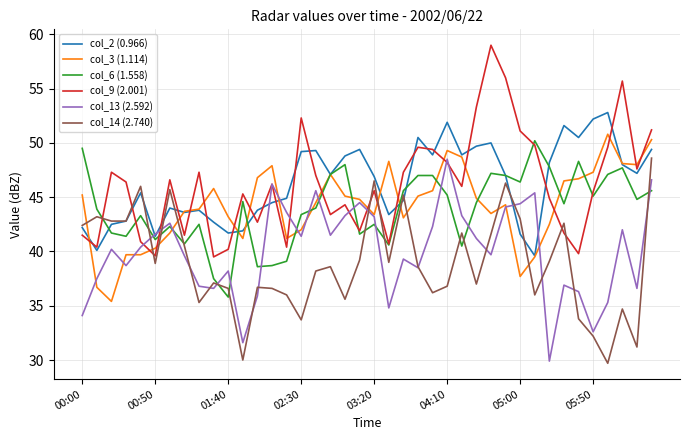

How many interior local valleys does the col_13 (2.592) series have?

11